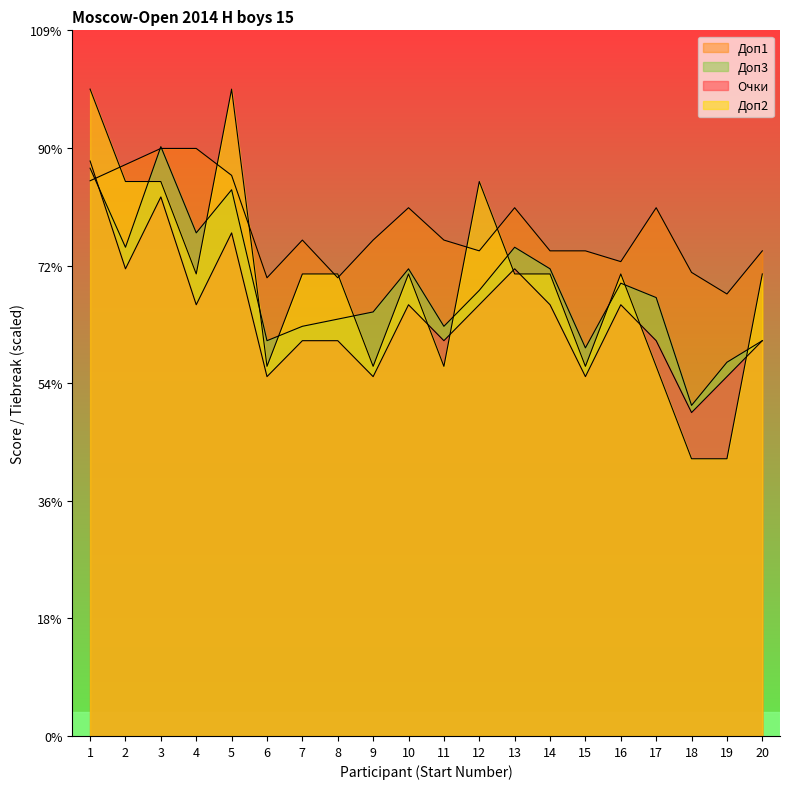

Which label corresponds to the largest value in the chart?

1